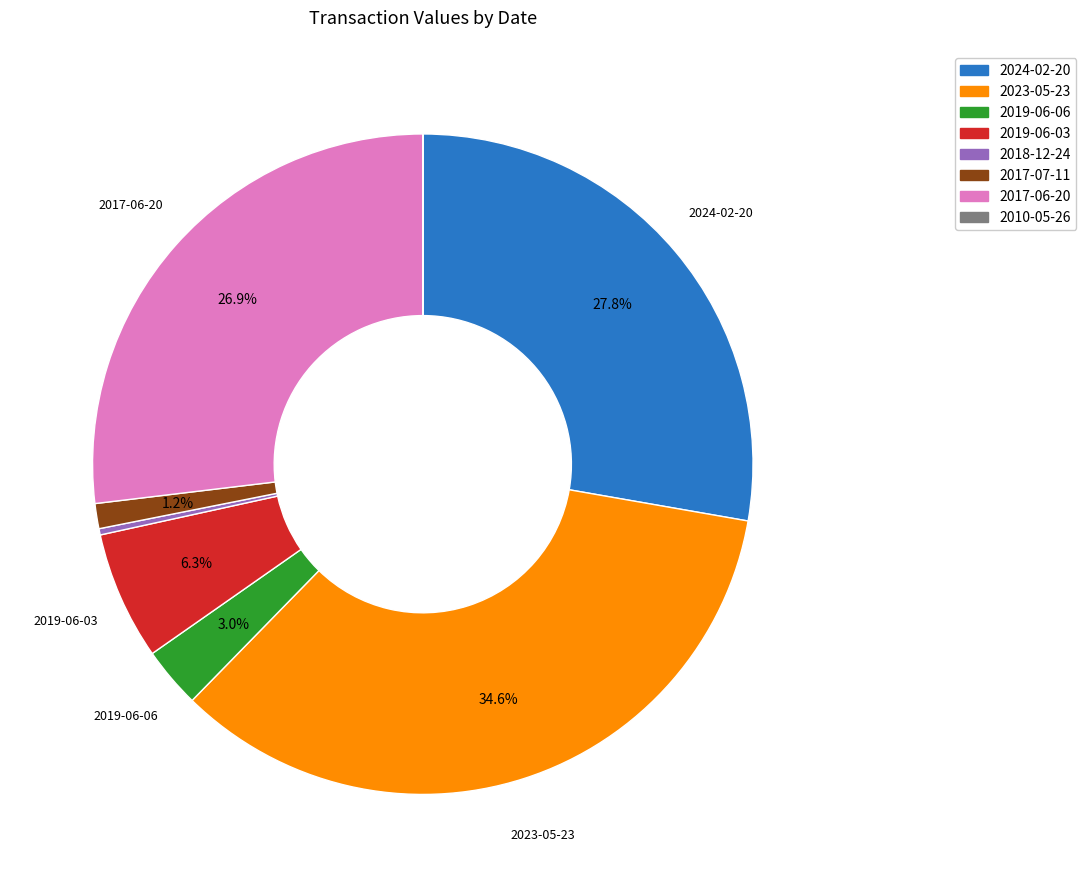

Is there any slice that represents more than half of the pie?

No